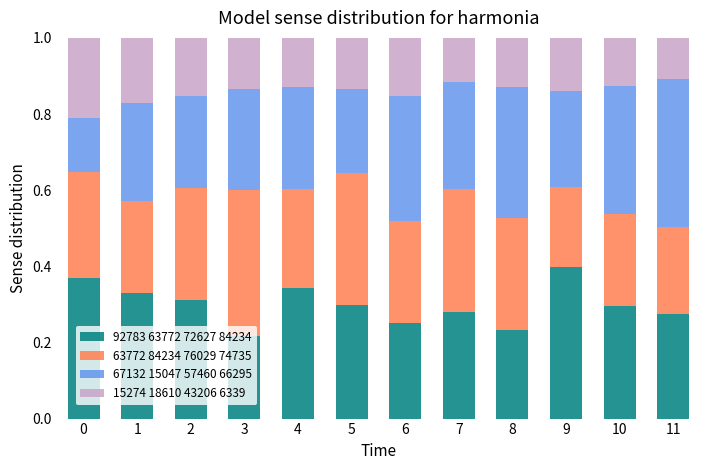

At which label does 92783 63772 72627 84234 reach its peak?

9